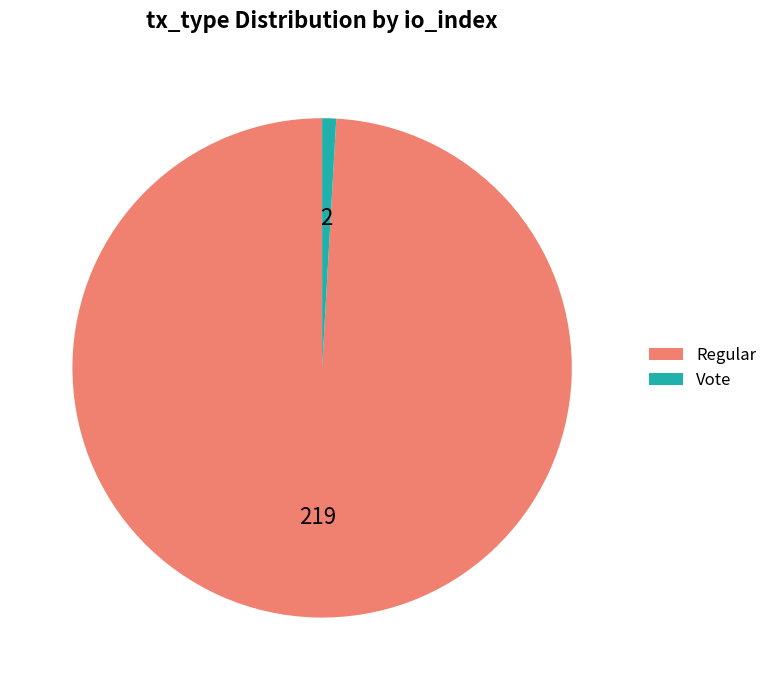

How many slices are in this pie chart?

2